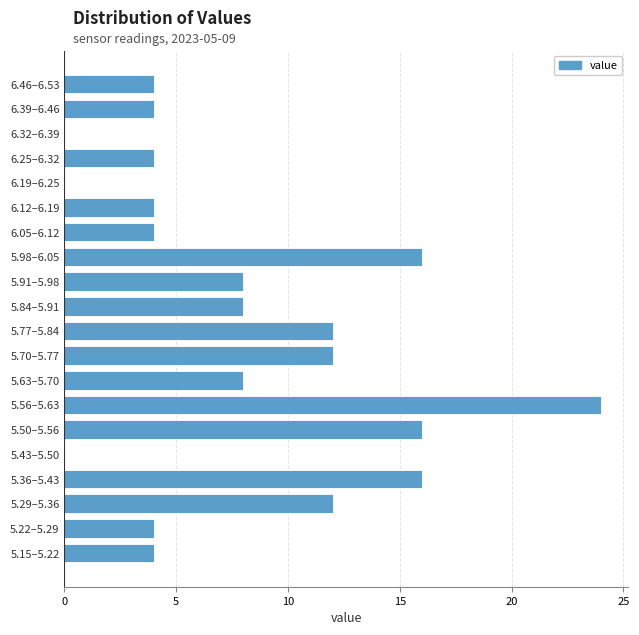

Reading bottom to top, what are all the values shown in this chart?

5.15–5.22=4	5.22–5.29=4	5.29–5.36=12	5.36–5.43=16	5.43–5.50=0	5.50–5.56=16	5.56–5.63=24	5.63–5.70=8	5.70–5.77=12	5.77–5.84=12	5.84–5.91=8	5.91–5.98=8	5.98–6.05=16	6.05–6.12=4	6.12–6.19=4	6.19–6.25=0	6.25–6.32=4	6.32–6.39=0	6.39–6.46=4	6.46–6.53=4